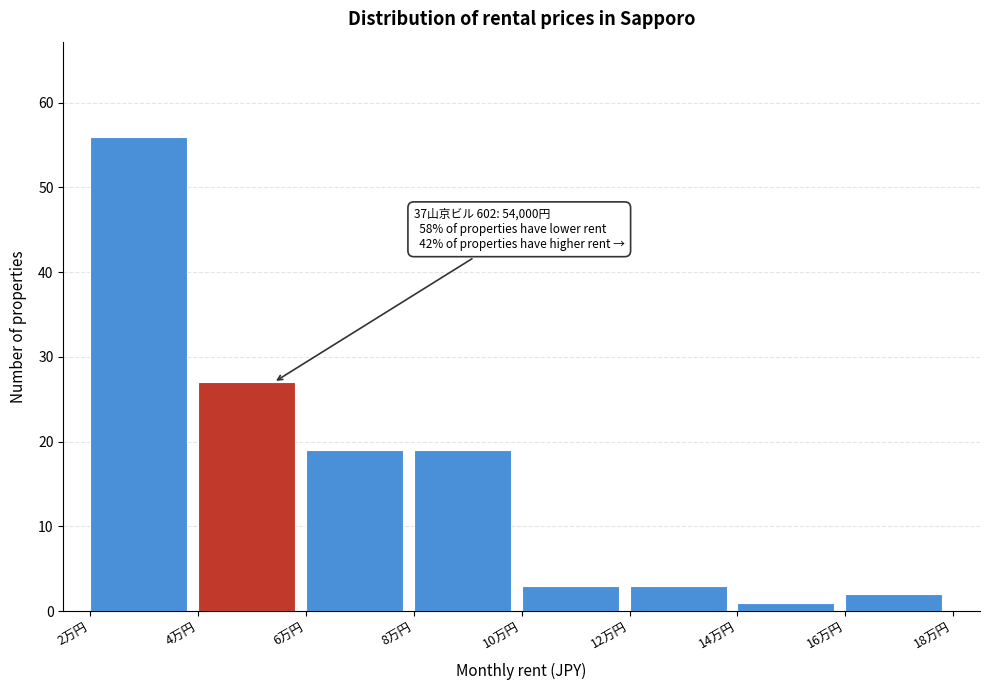

Reading right to left, transcribe all the data shown in this chart.

16万円=2	14万円=1	12万円=3	10万円=3	8万円=19	6万円=19	4万円=27	2万円=56